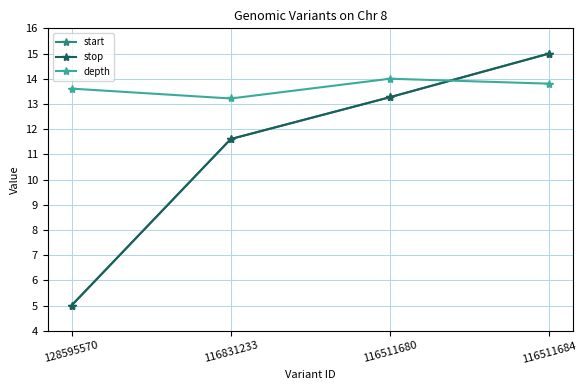

At how many categories does at least one series exceed 9?

4